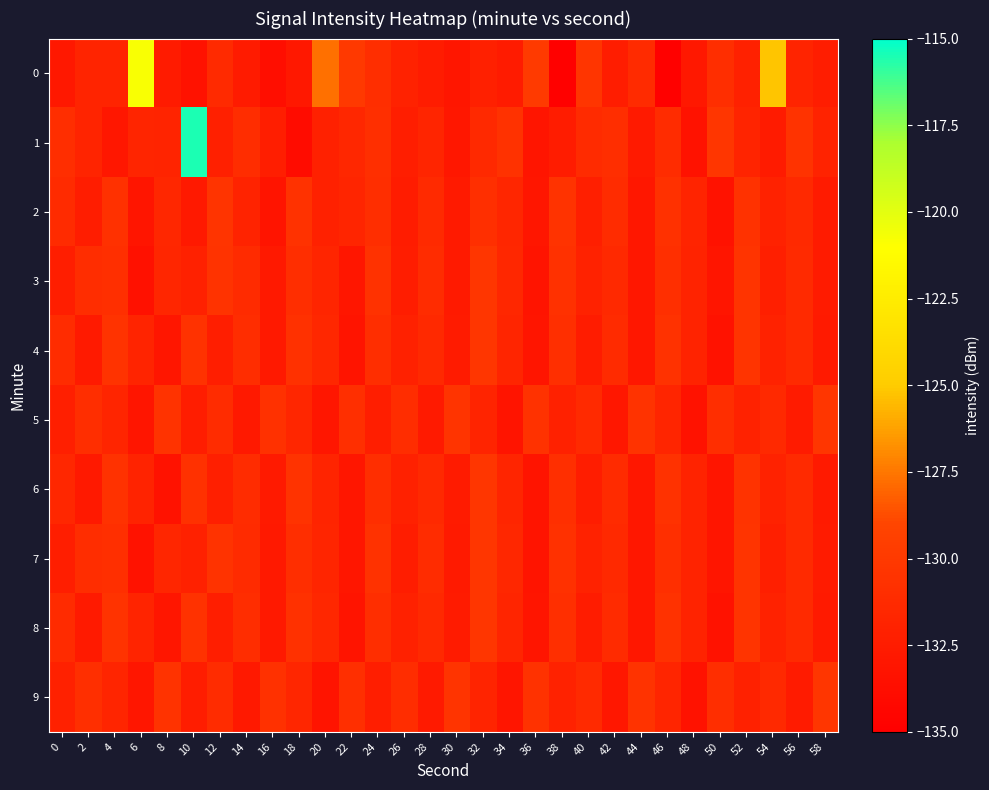

How many distinct data groups are displayed?

10